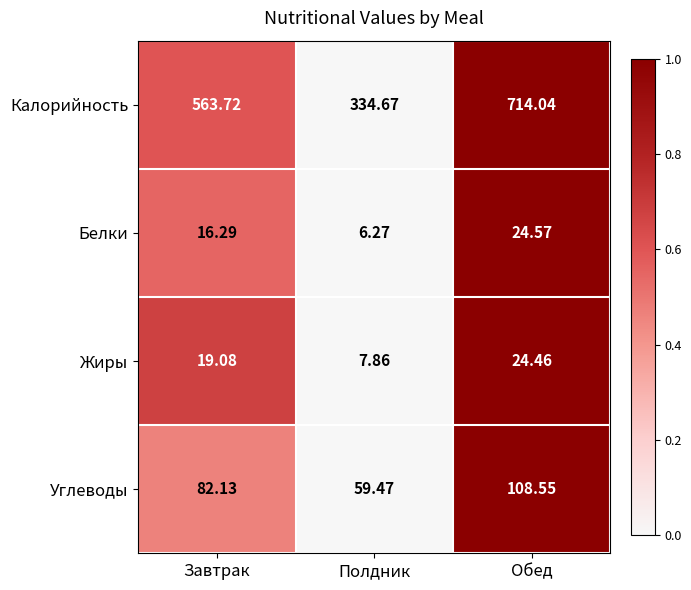

How many categories are shown in the chart?

3